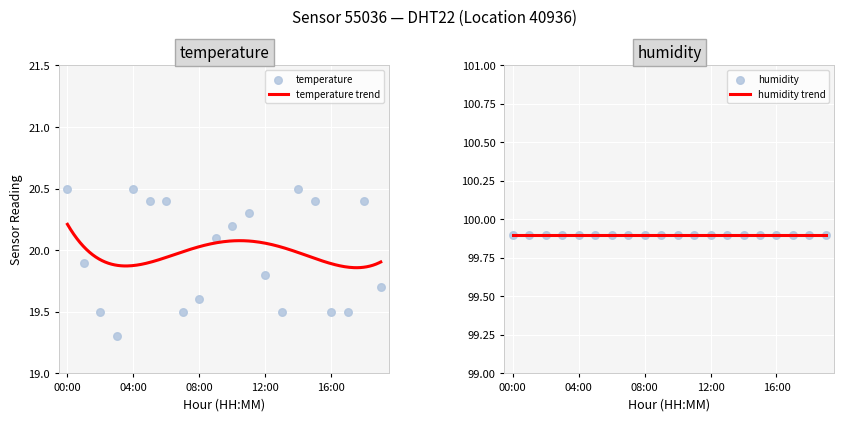

What is the change in value from 09:00 to 19:00?

-0.4